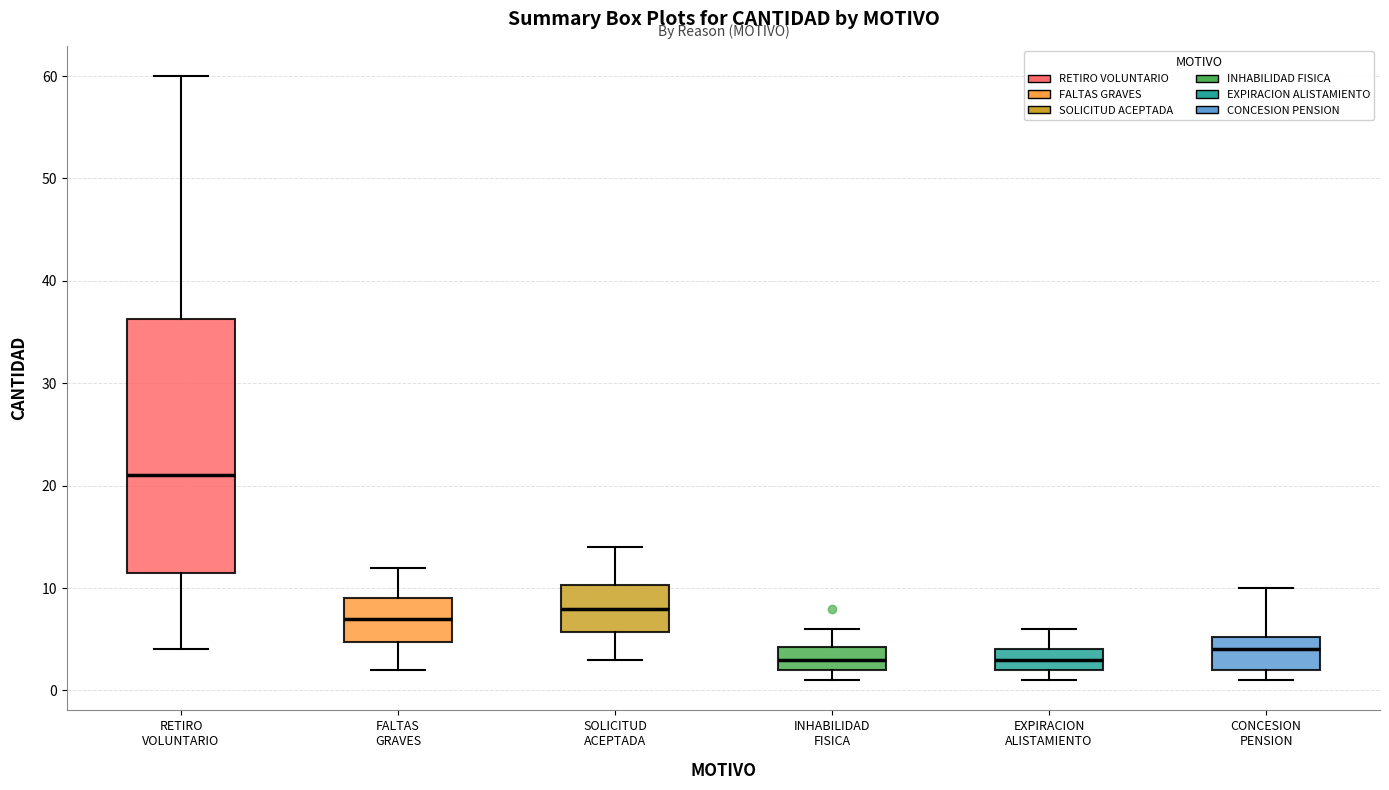

Which box's median line is the highest?

RETIRO VOLUNTARIO